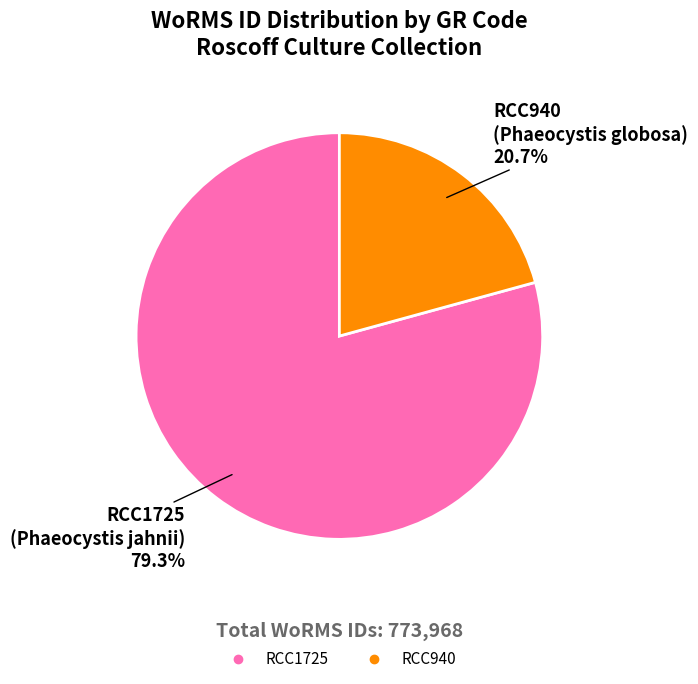

Is there any slice that represents more than half of the pie?

Yes